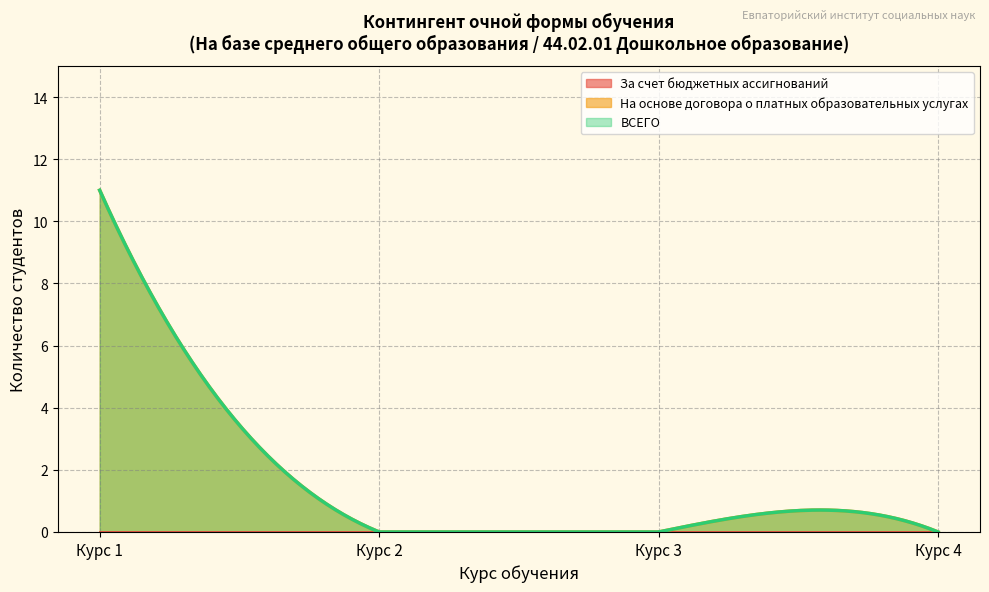

True or false: ВСЕГО (курс 2) and На основе договора (курс 2) intersect in this chart.

False